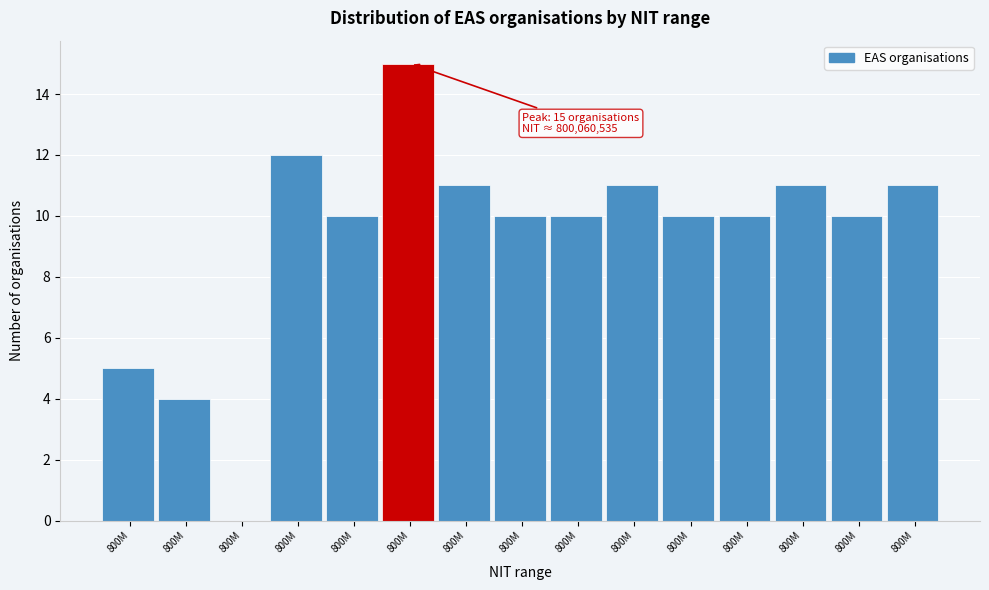

How many distinct data groups are displayed?

1